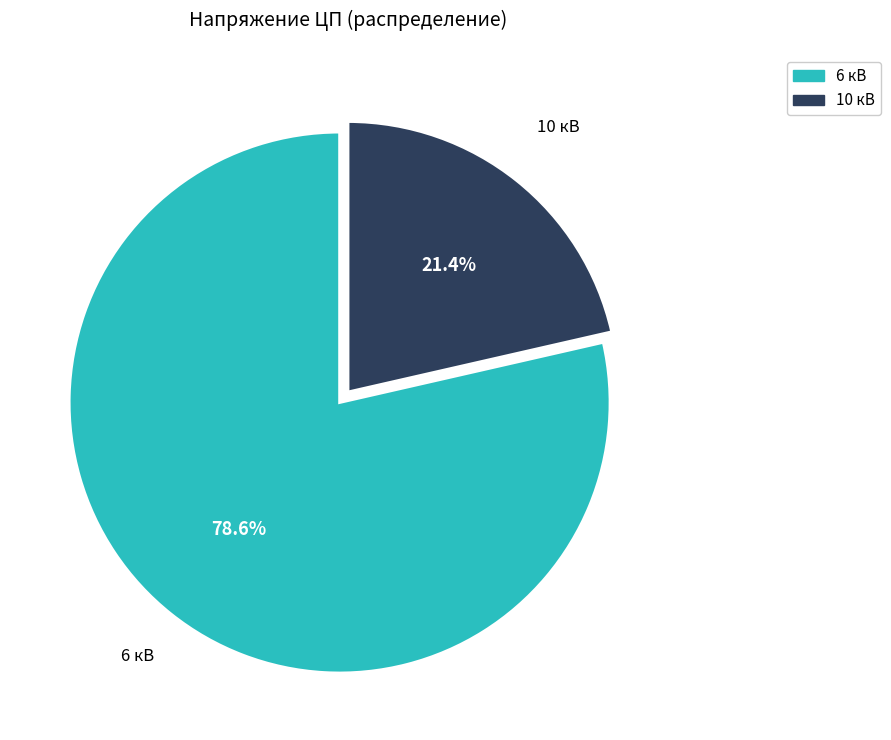

Is the sum of 10 кВ and 6 кВ greater than half?

Yes